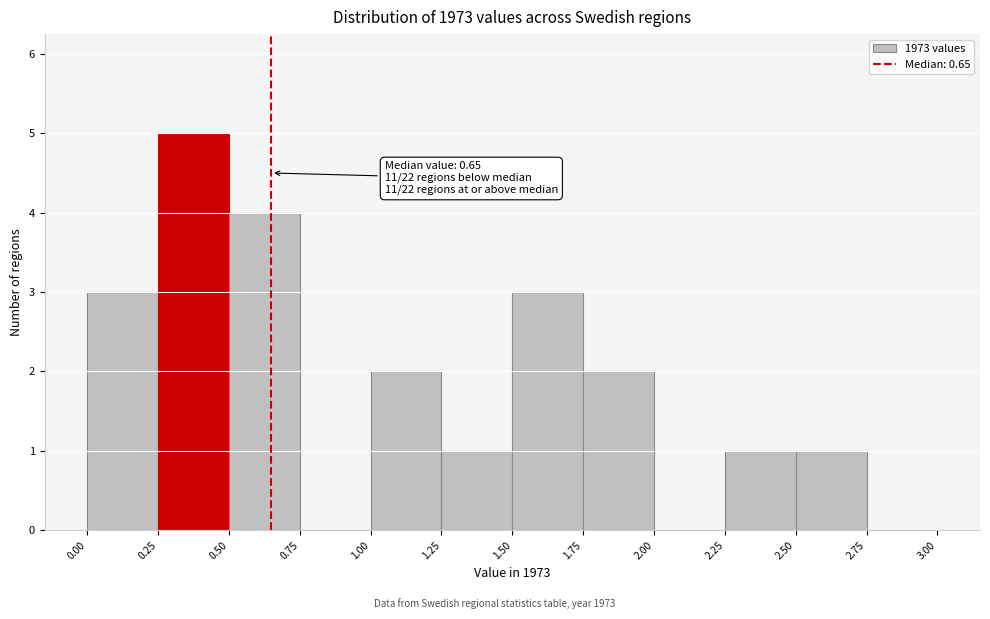

Which range on the x-axis has the tallest bar?

0.25 to 0.50